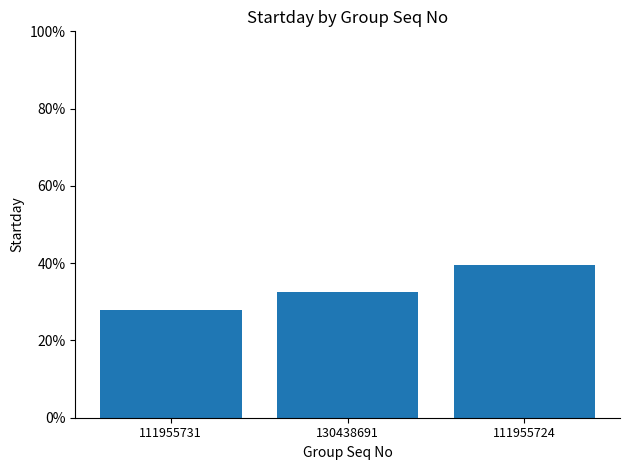

What is the value of the 1st bar from the left?

27.9